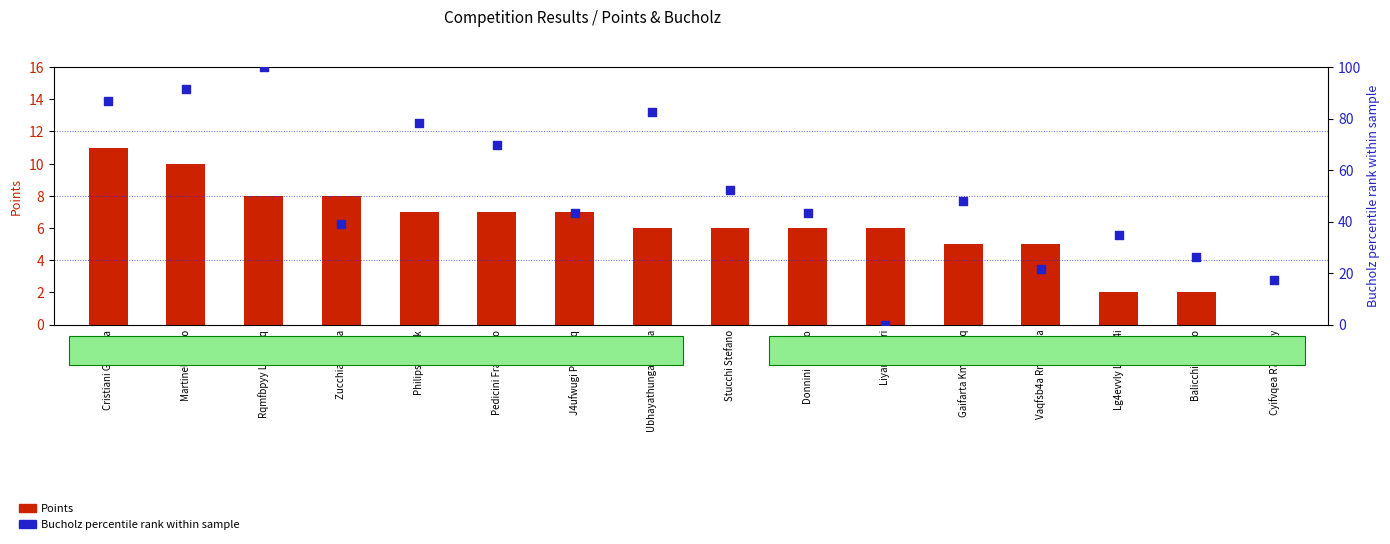

What are all the series names shown in the legend?

Points, Bucholz percentile rank